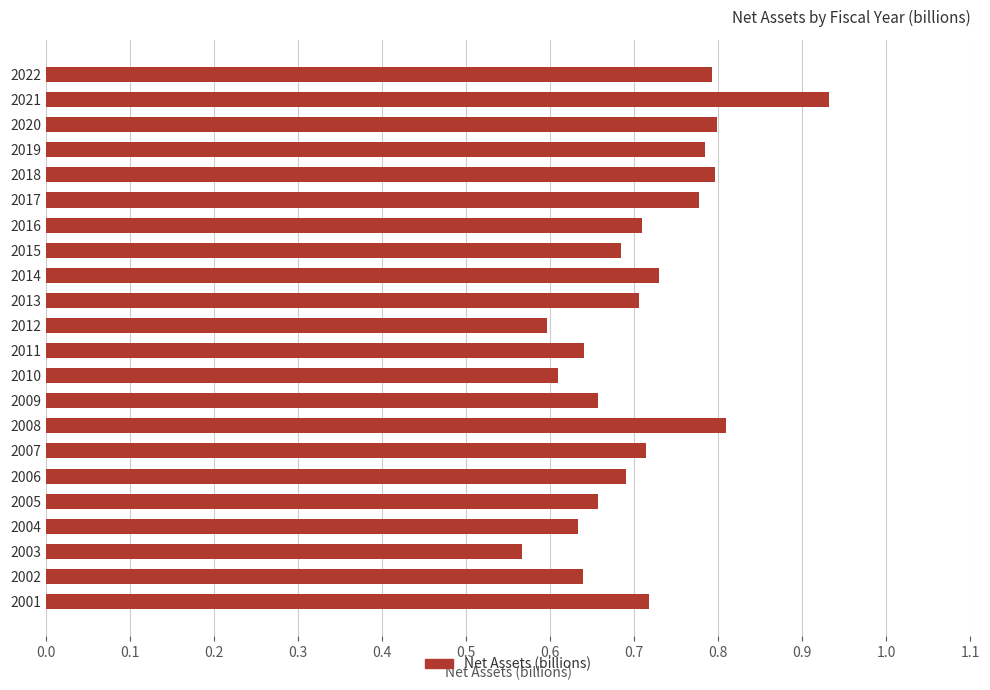

Which label corresponds to the largest value in the chart?

2021